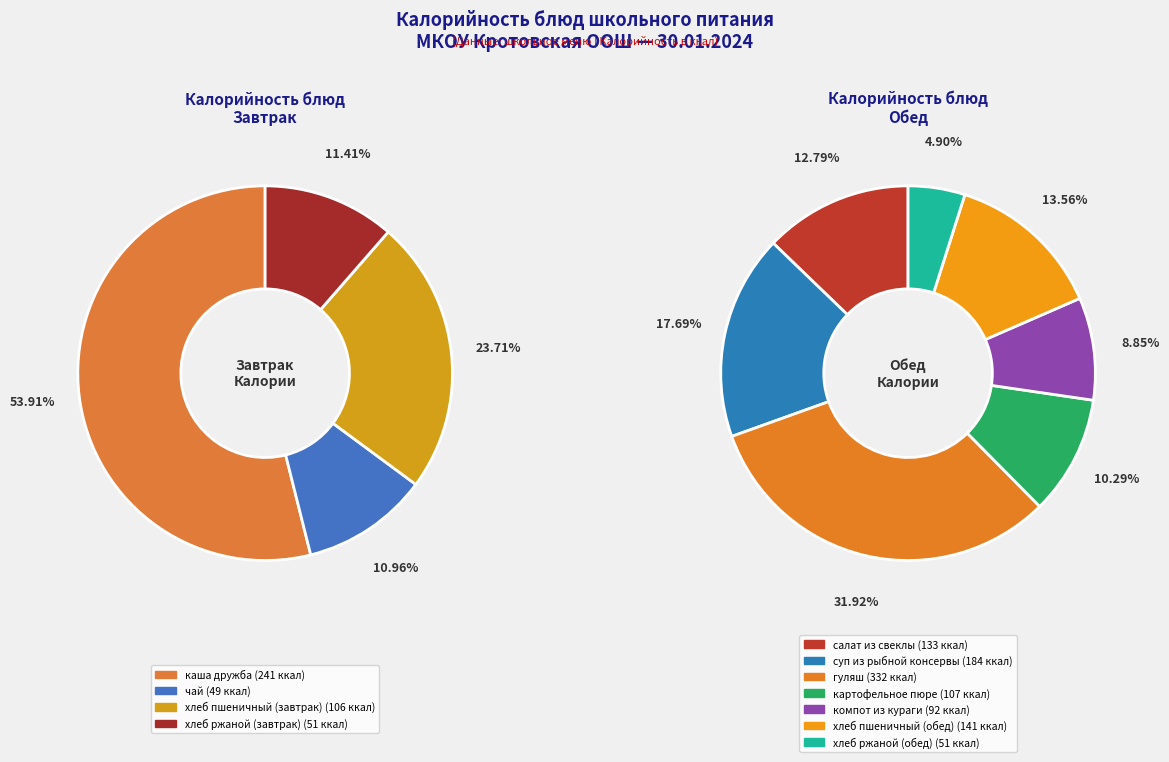

The гуляш slice represents 36% of the pie. True or false?

False